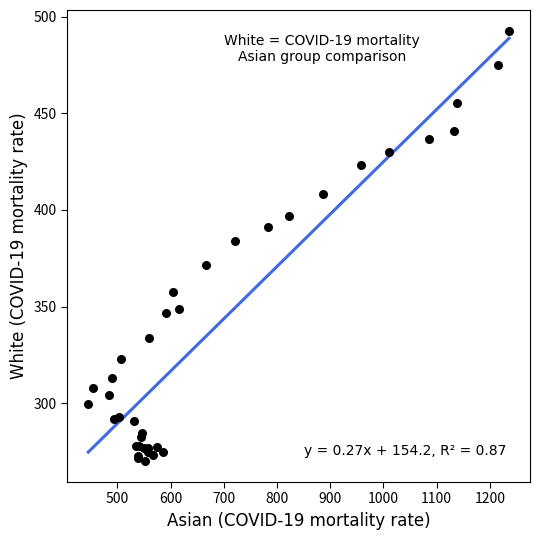

What Y value in the scatter plot is closest to 381?

384.1